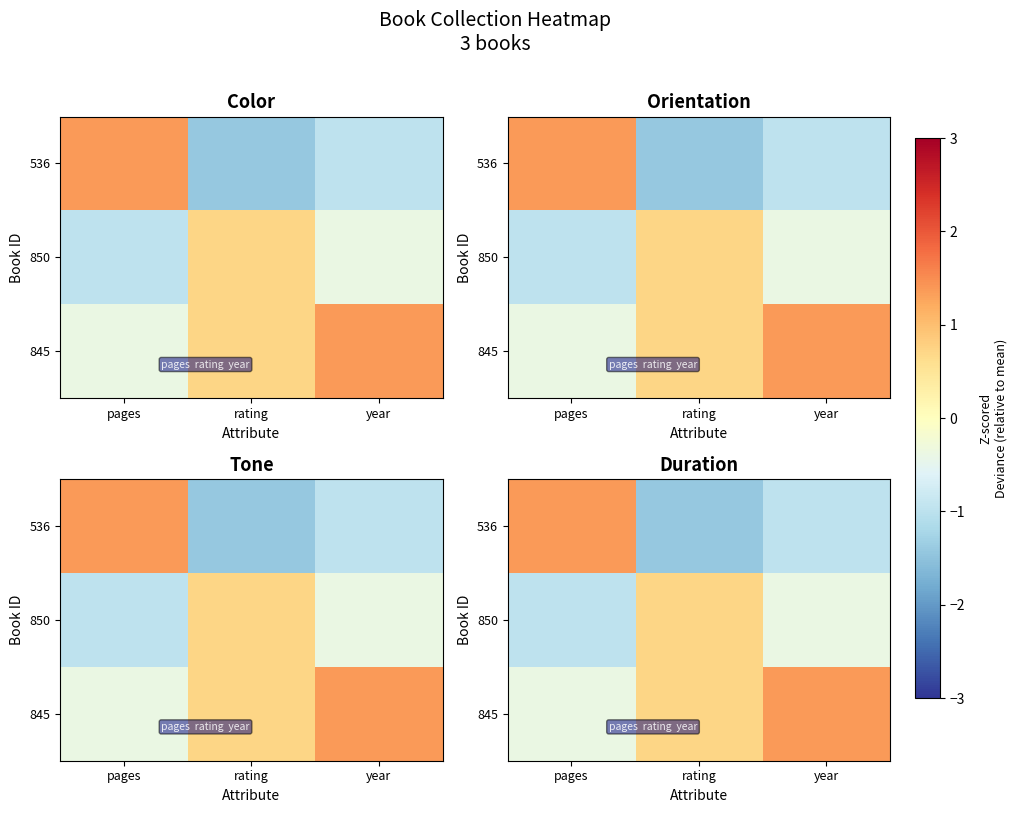

Which series has the widest spread of values?

536